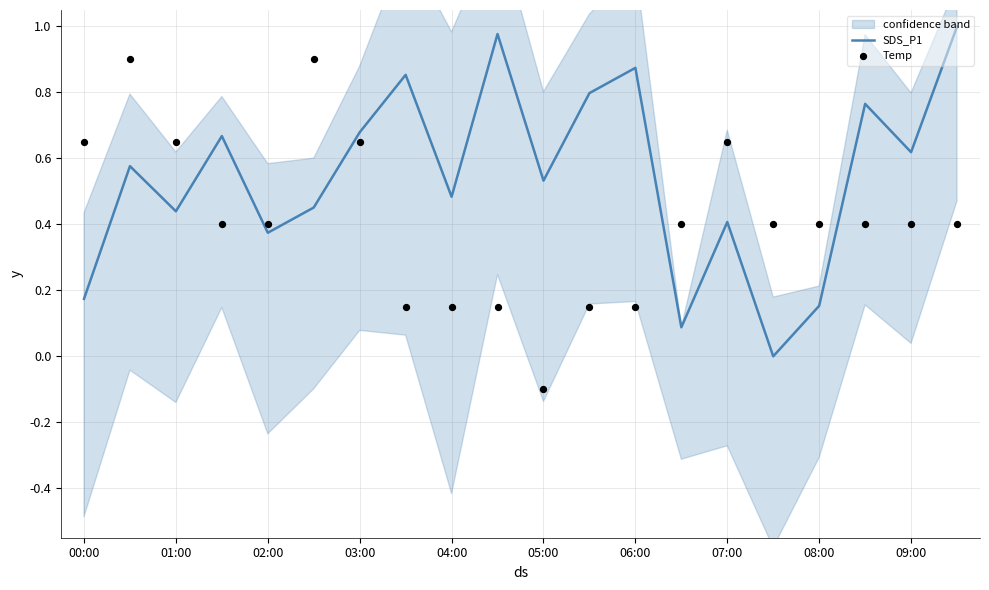

Which series has the largest Y range (max minus min)?

SDS_P1